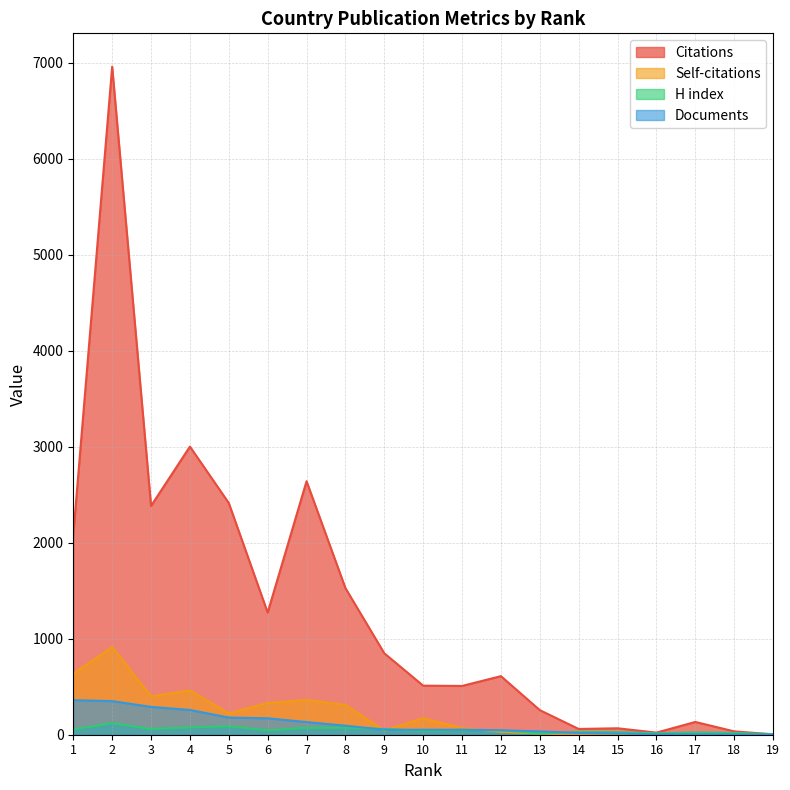

True or false: Citations has a value of 610 at 12.

True